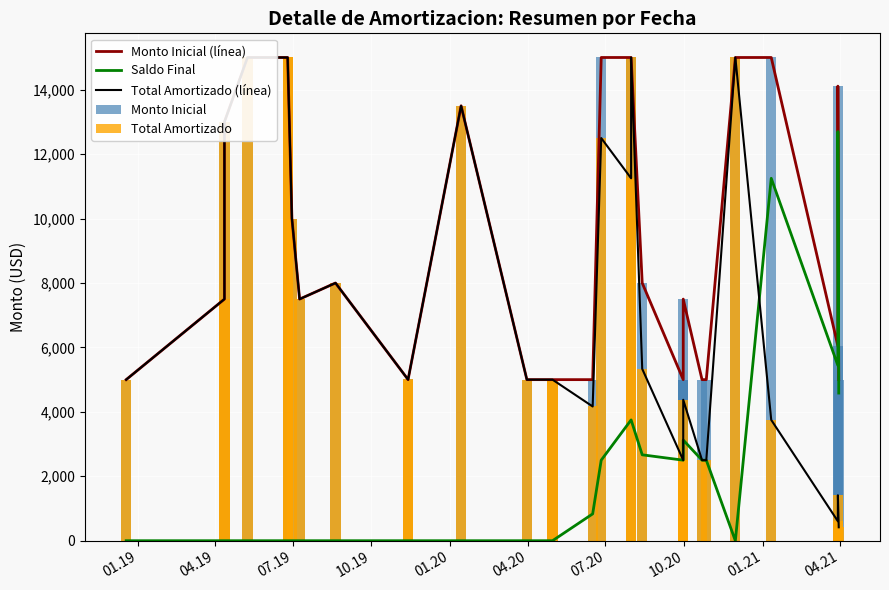

How many values in the Monto Inicial series exceed 7500?

14